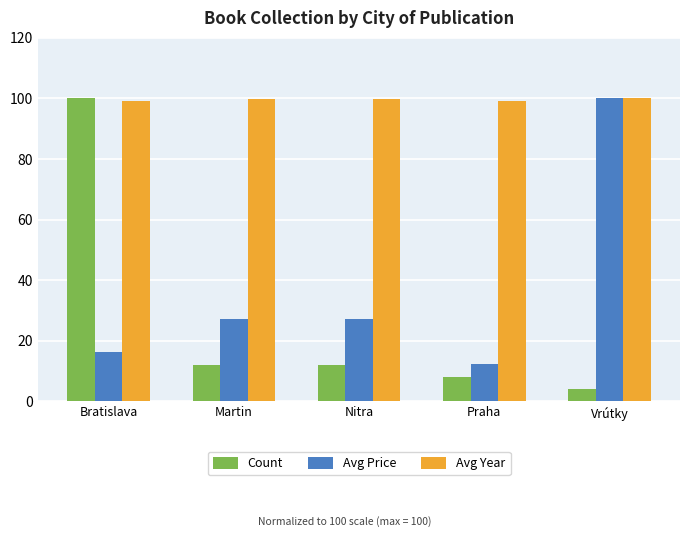

What is the highest value of the Count series?

100.0